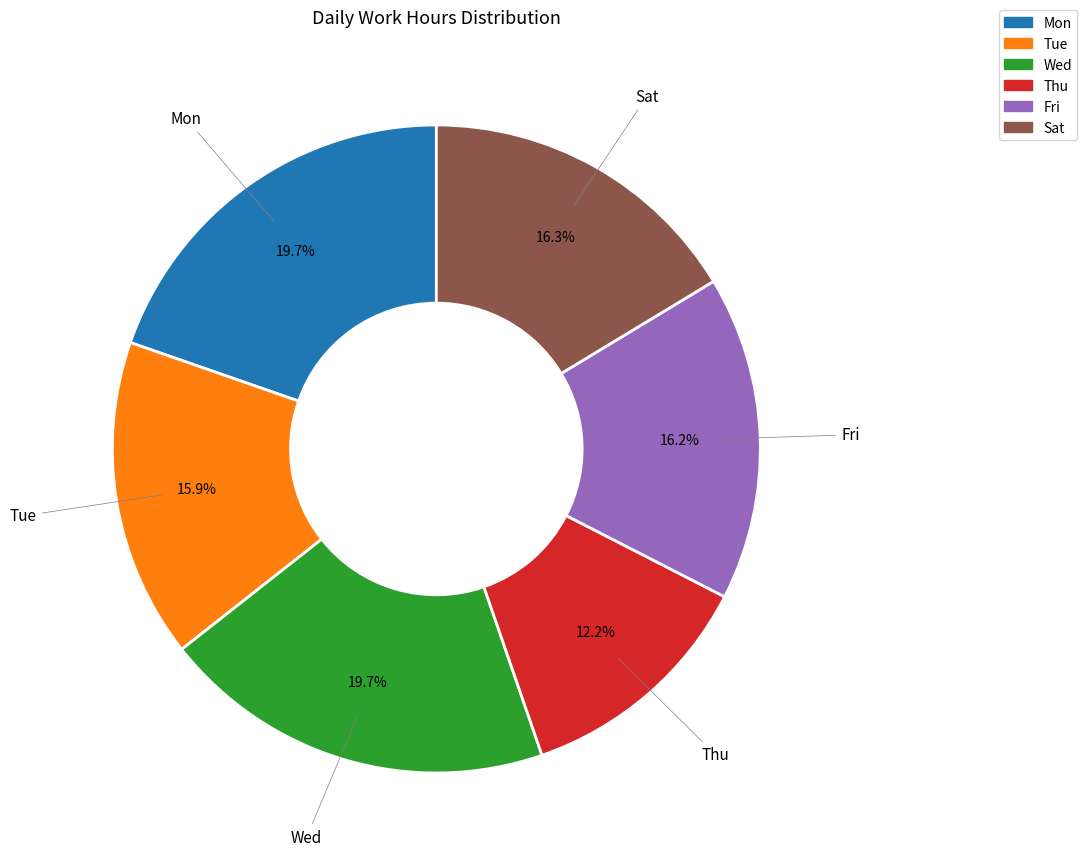

Does any single category account for the majority?

No